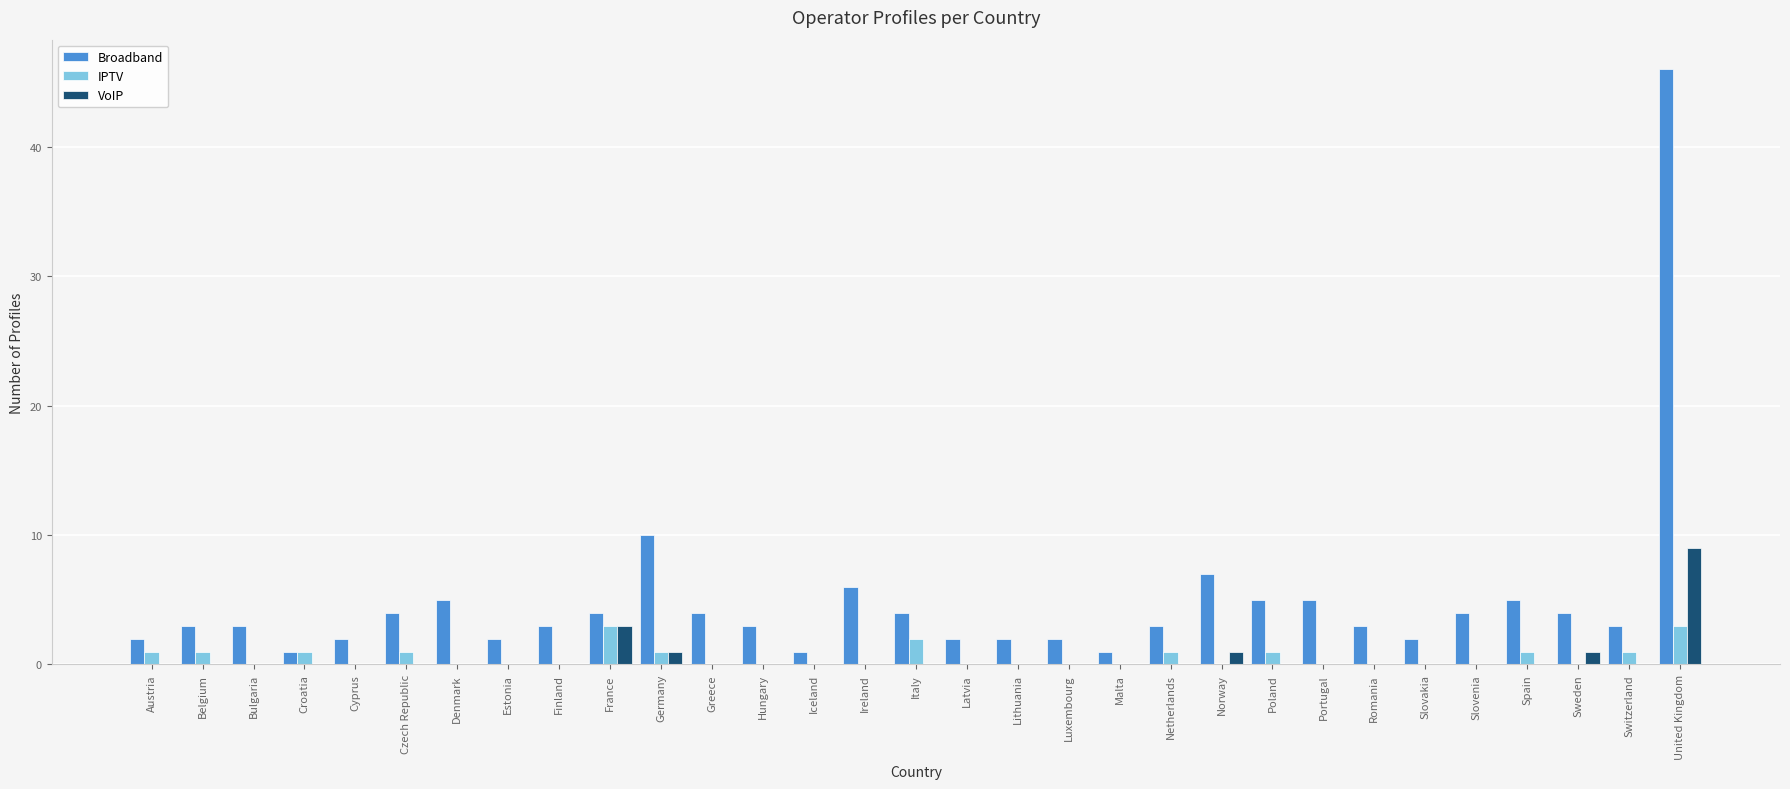

What is the sum of all VoIP values?

15